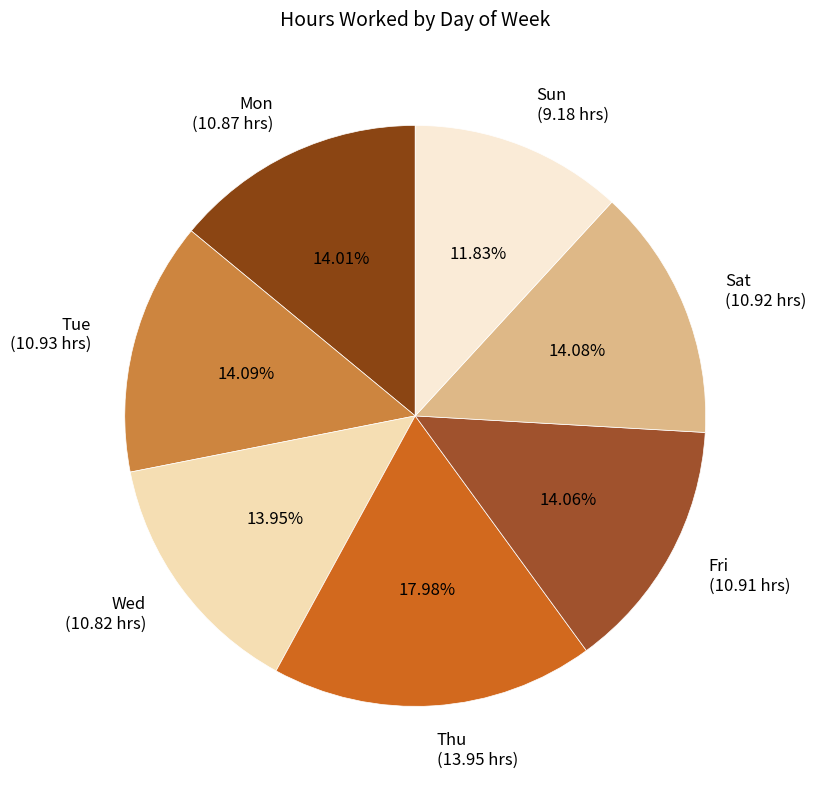

What is the ratio of the value at Wed (10.82 hrs) to the value at Fri (10.91 hrs)?

1.0